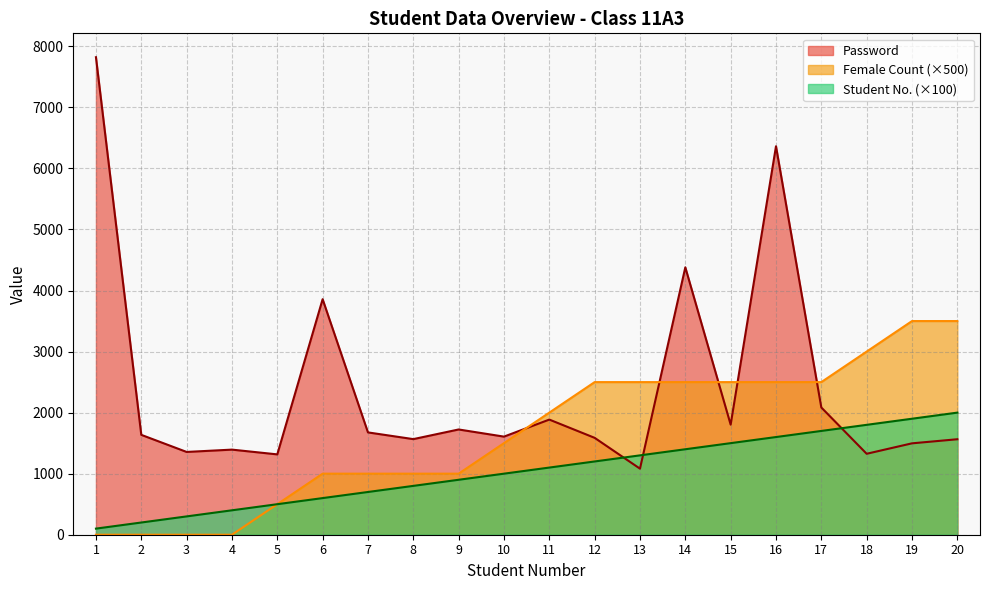

True or false: Female Count (cumulative) and Student Number cross at least once.

False